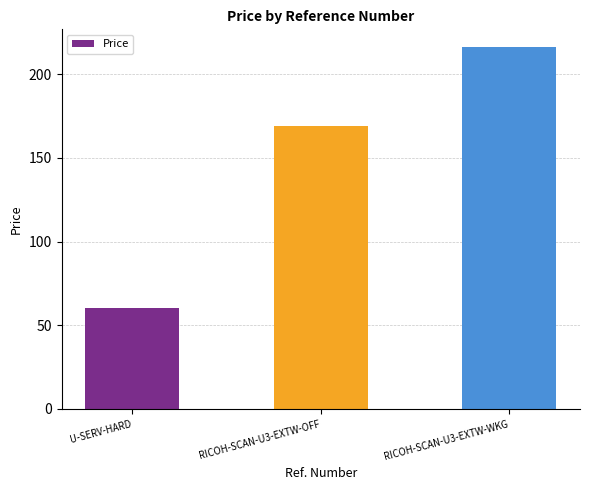

At which category does the chart reach its minimum across all series?

U-SERV-HARD